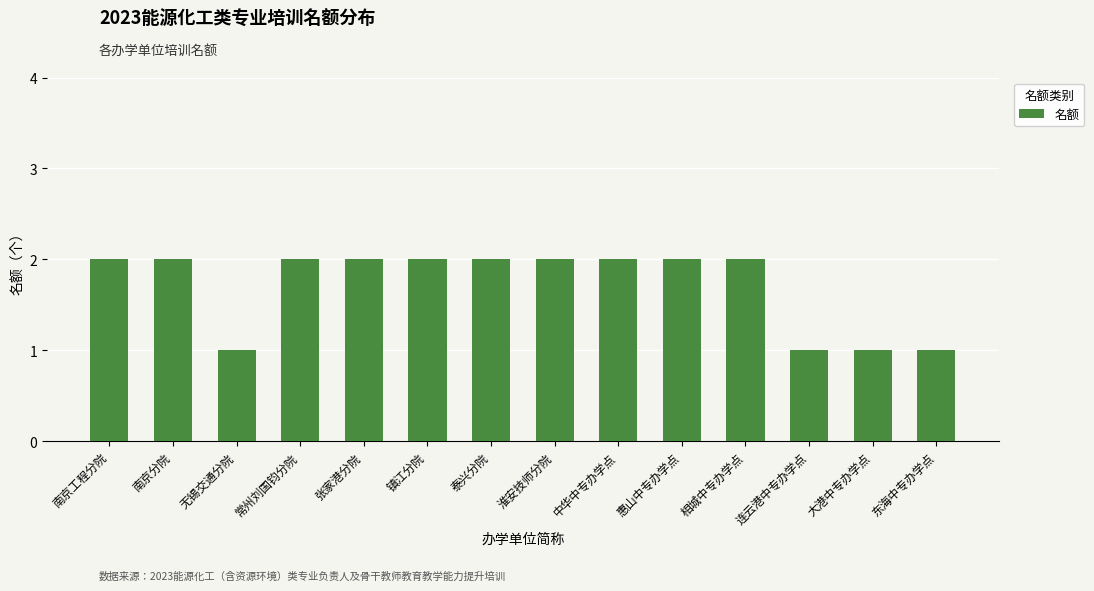

Does the chart contain any negative values?

No